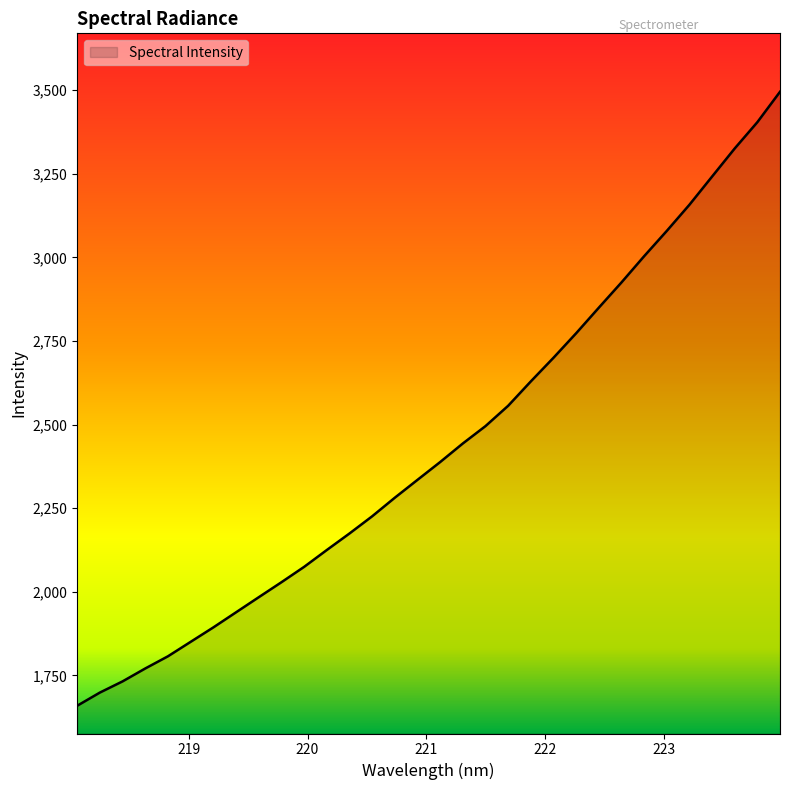

How many lines are shown in the chart?

1